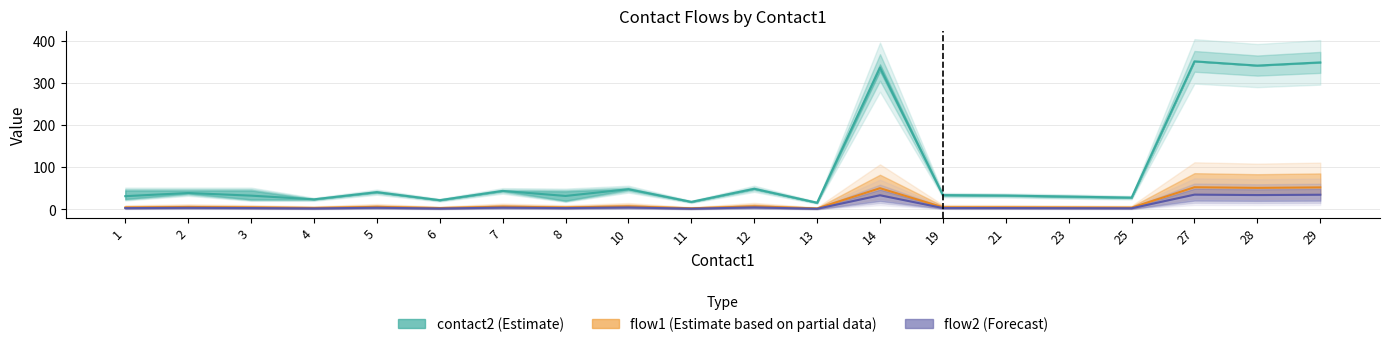

Where is flow1 nearest to the value 1?

1